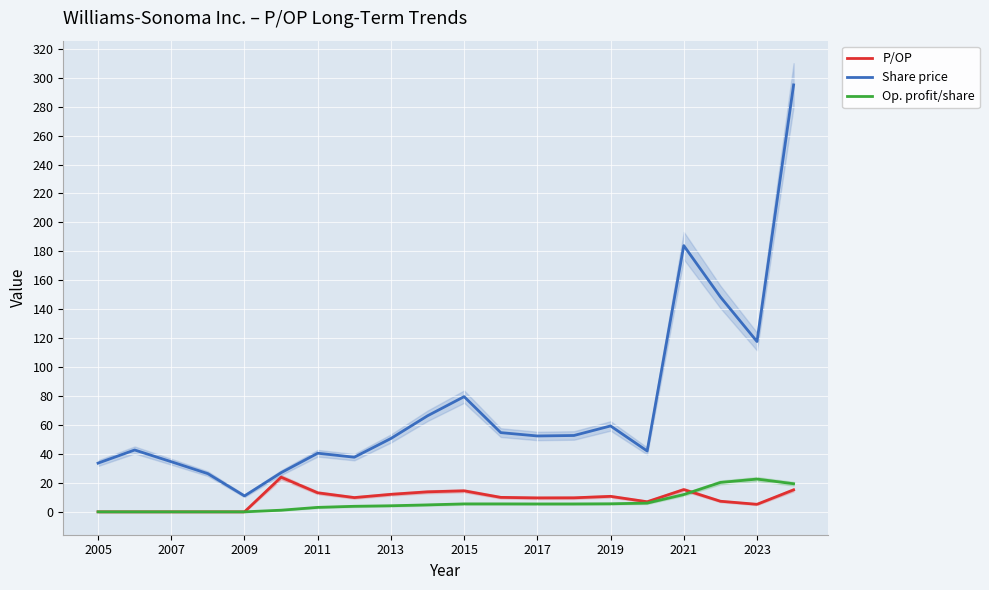

True or false: Share price and Op. profit/share cross at least once.

False